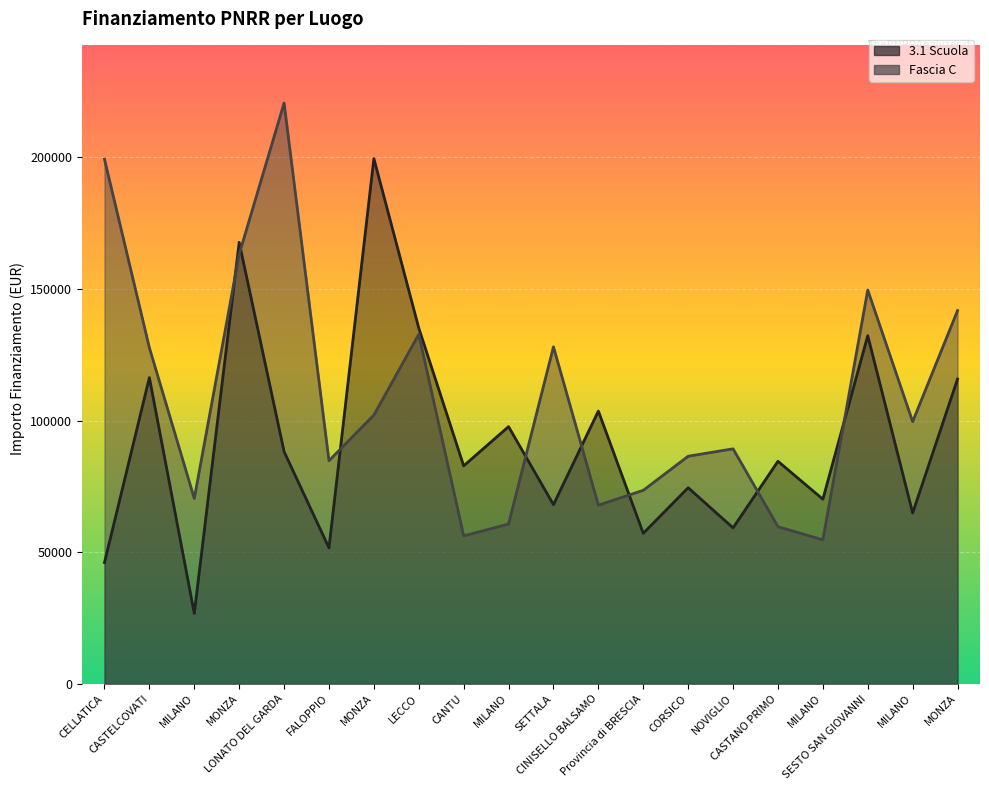

What is the spread (max minus min) of values at CORSICO?

11962.2